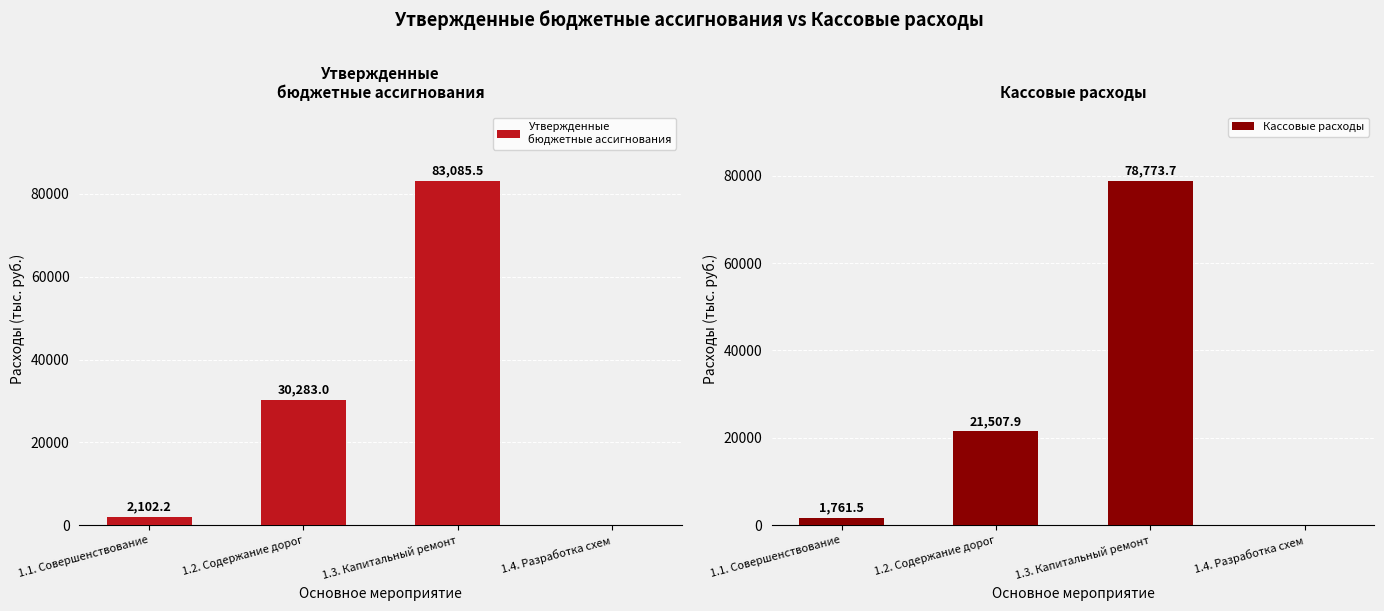

What is the value of the Утвержденные
бюджетные ассигнования bar at the 1st from the left?

2102.2